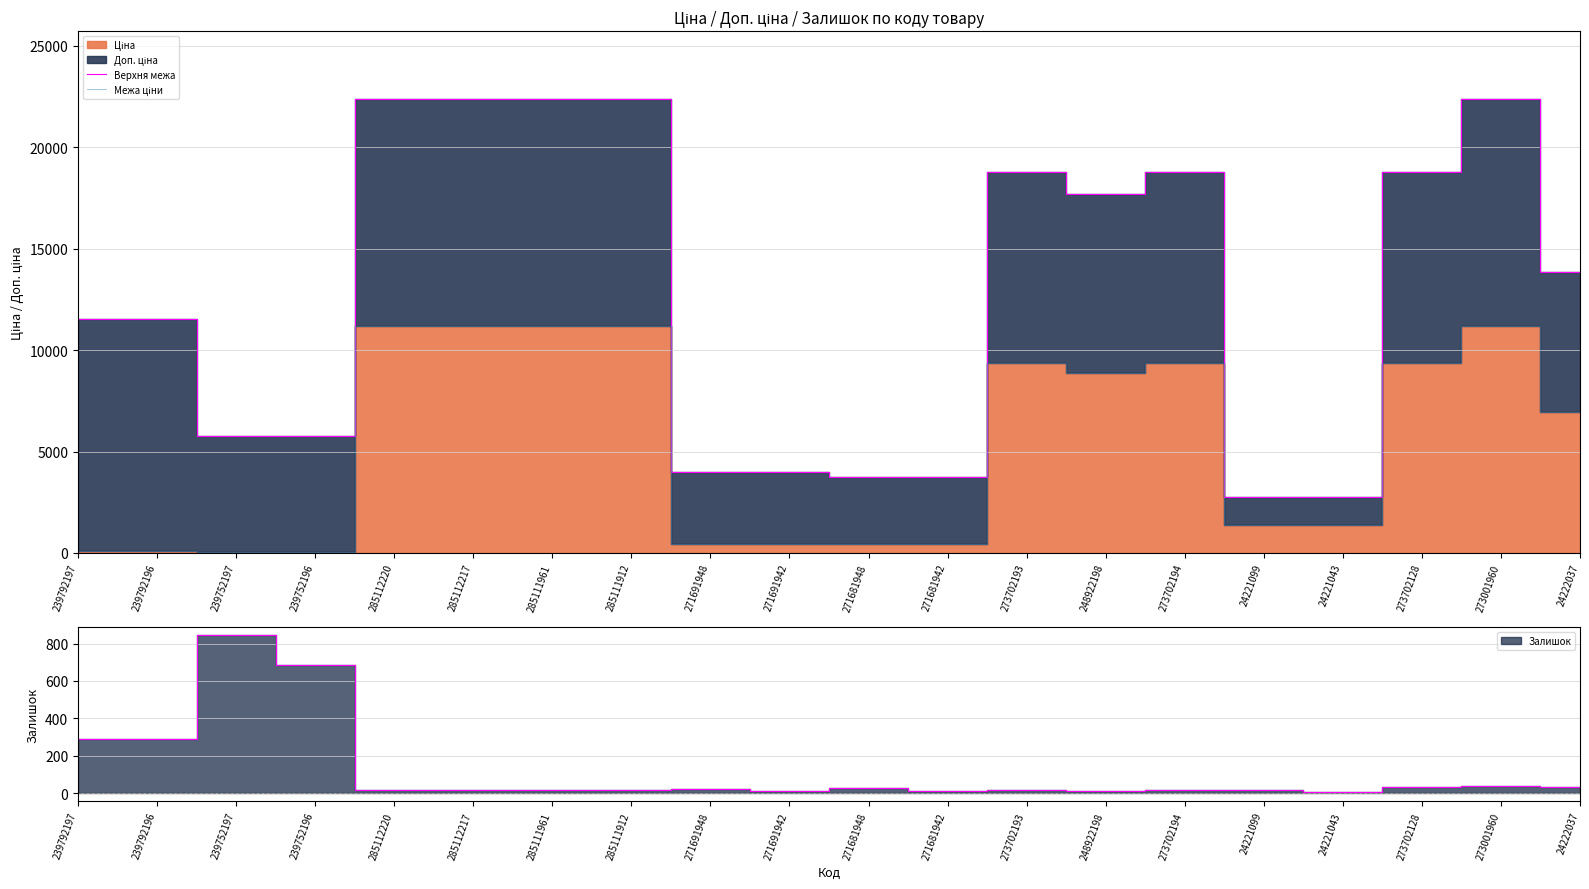

At which category does the chart reach its peak across all series?

285112220